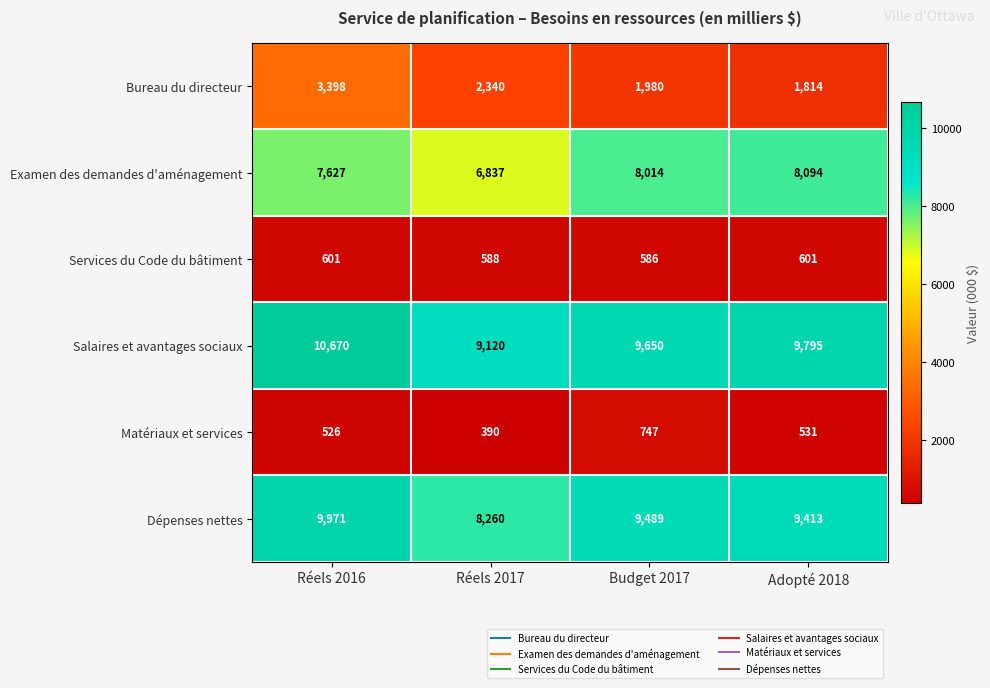

Which series has the widest spread of values?

Dépenses nettes